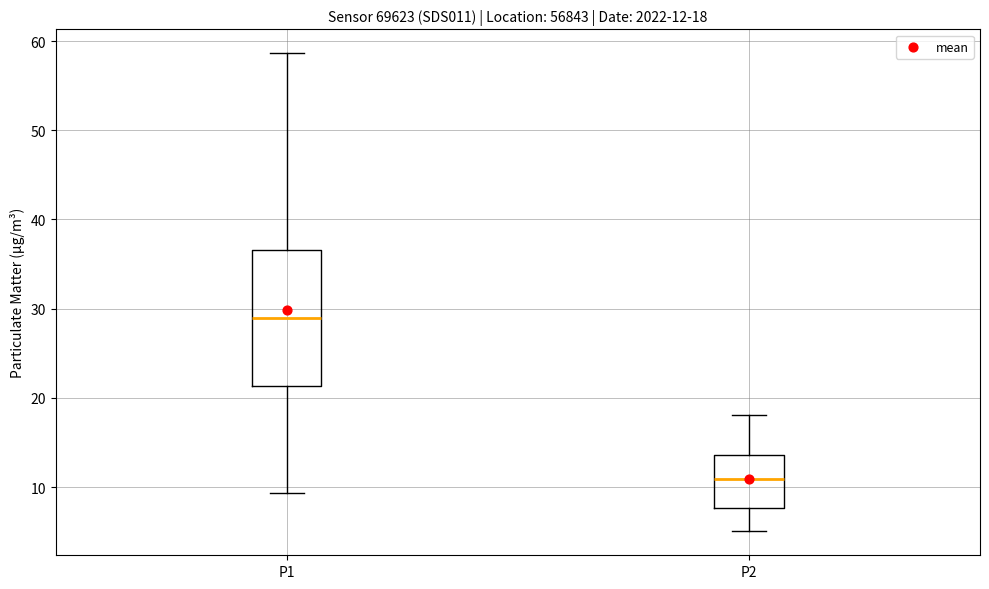

Comparing the boxes themselves (not the whiskers), which one is the tallest?

P1